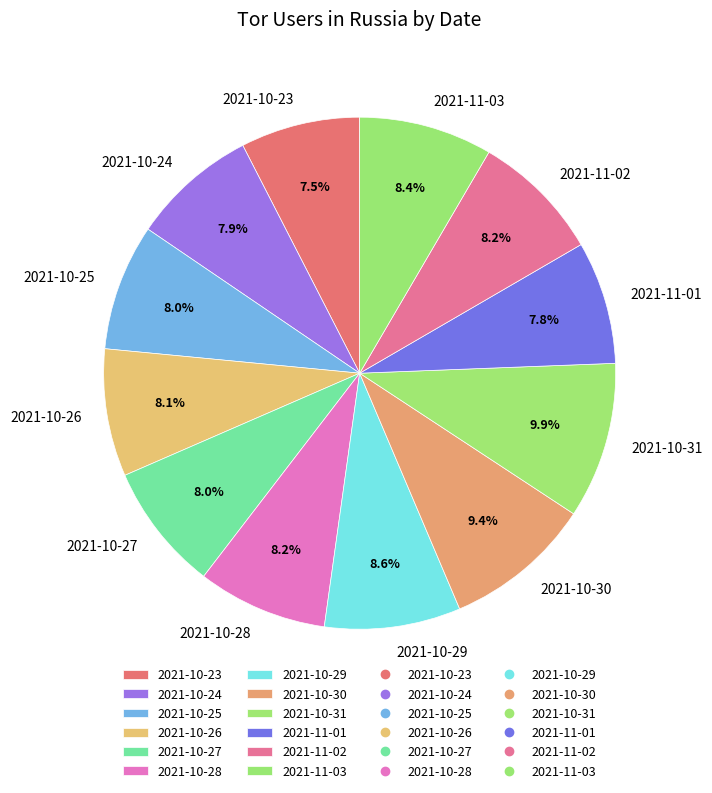

How many slices are in this pie chart?

12